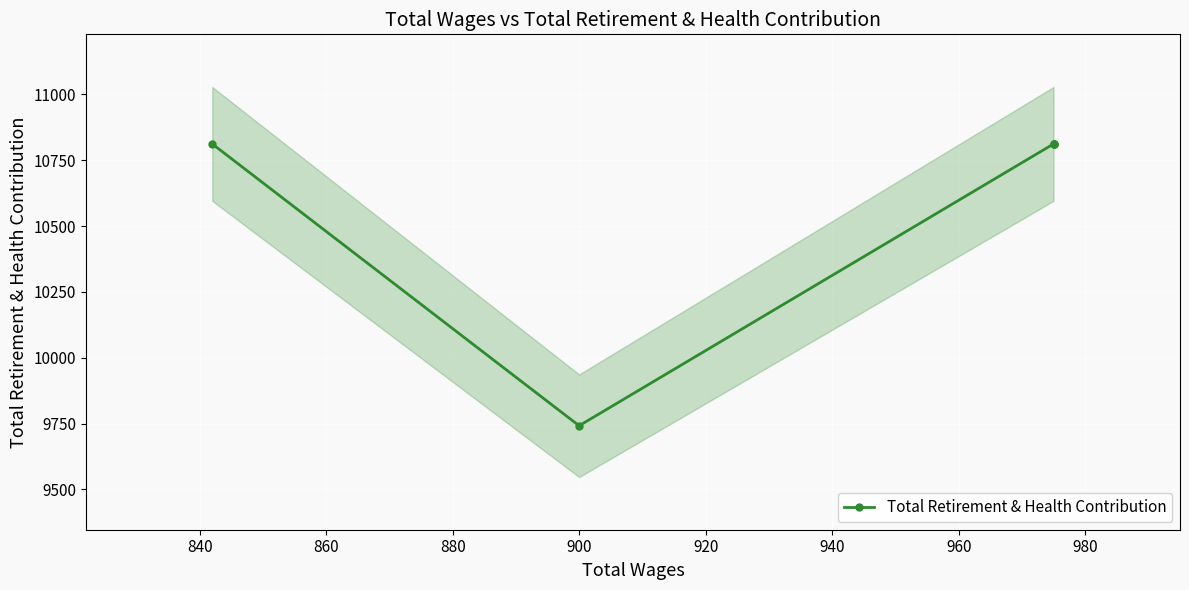

How many lines are shown in the chart?

1